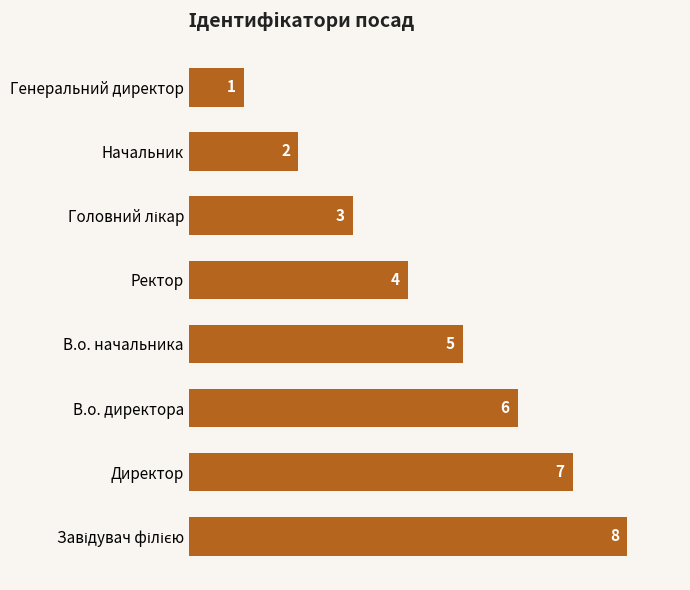

Reading bottom to top, extract all data points from this chart.

8	7	6	5	4	3	2	1